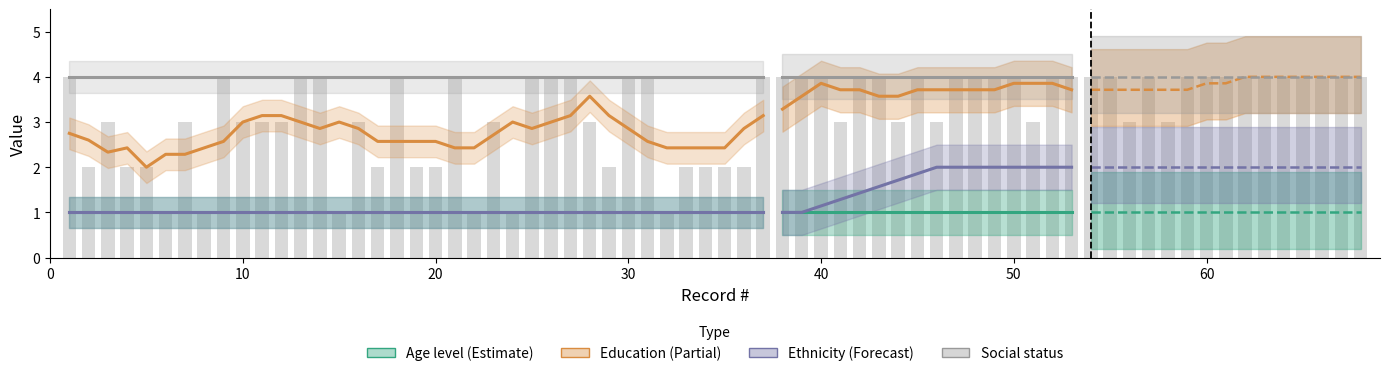

Which series has the largest total across all categories?

Social status